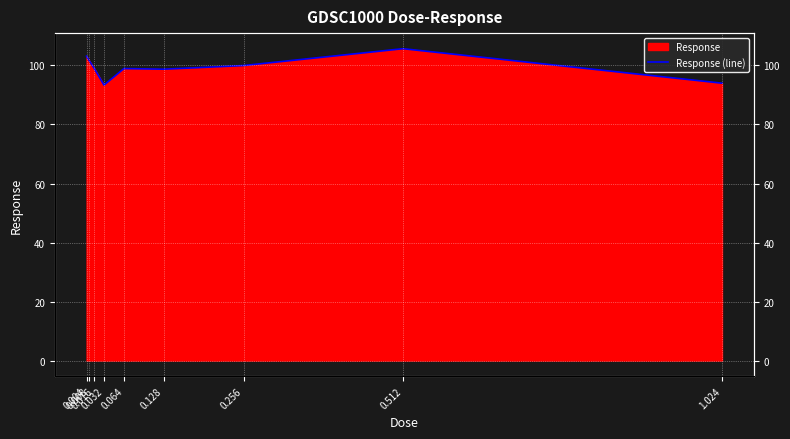

How many points are higher than both their immediate neighbors (excluding endpoints)?

2